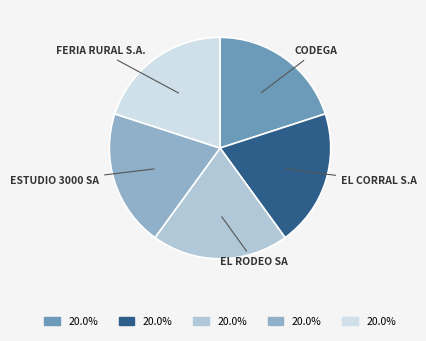

Does any single category account for the majority?

No